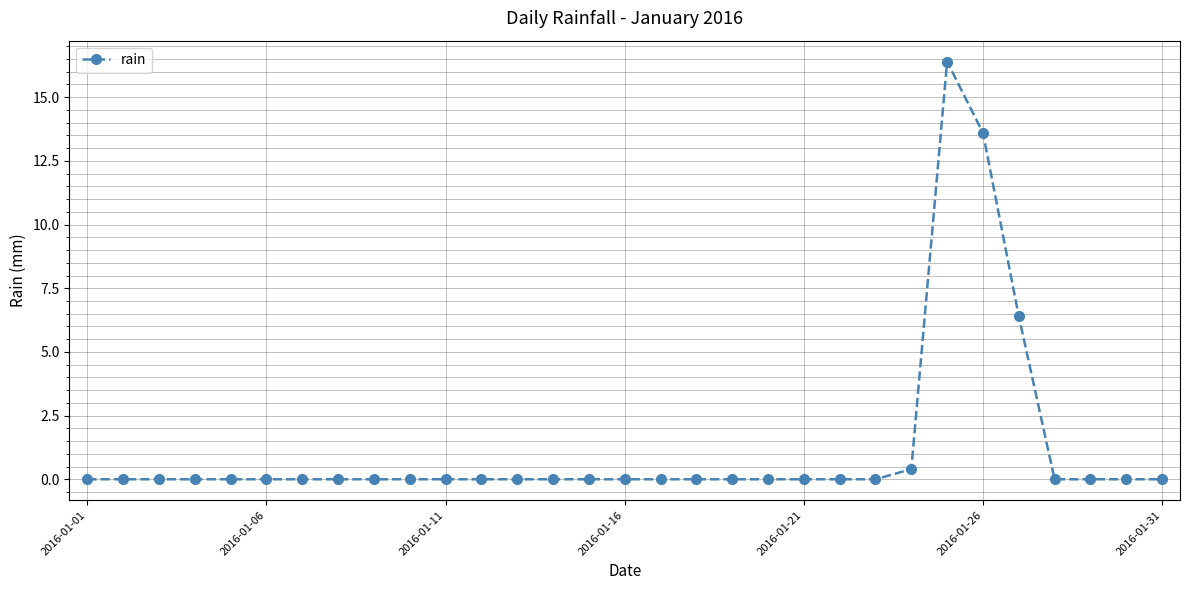

What is the average value?

1.2